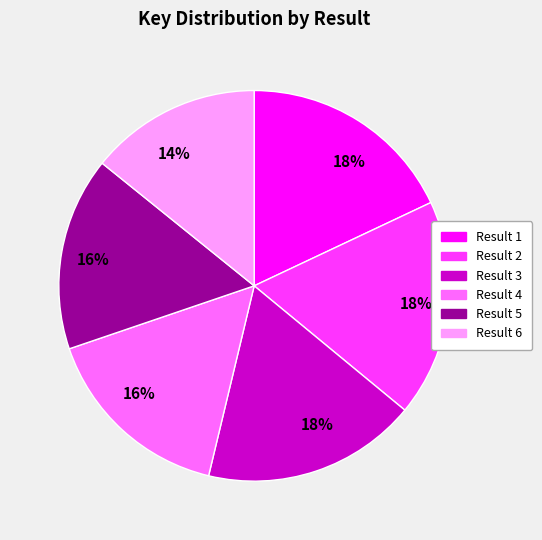

Does any single category account for the majority?

No